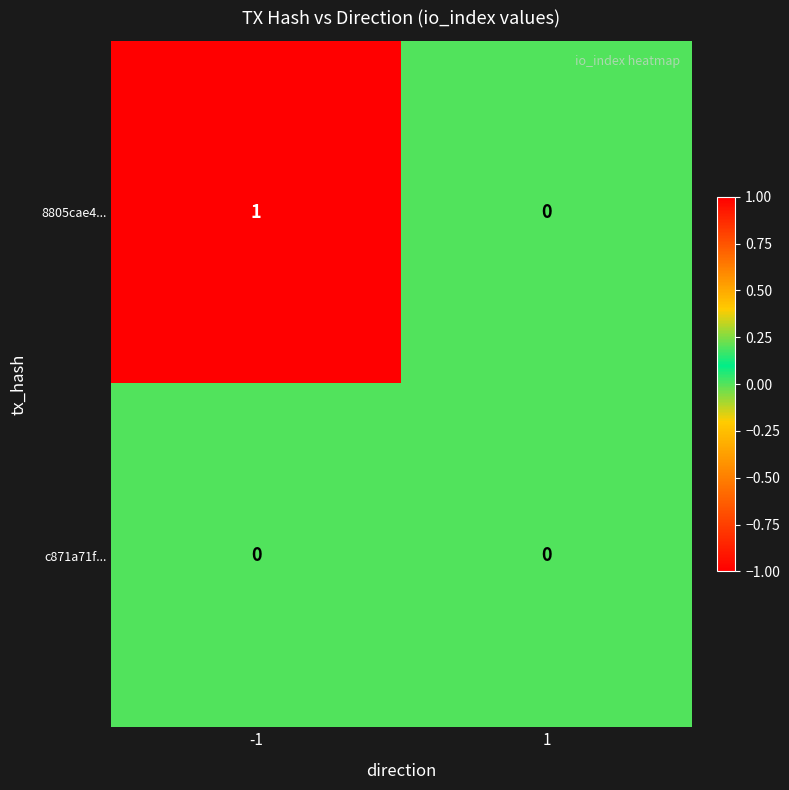

How many data points does each series have?

2